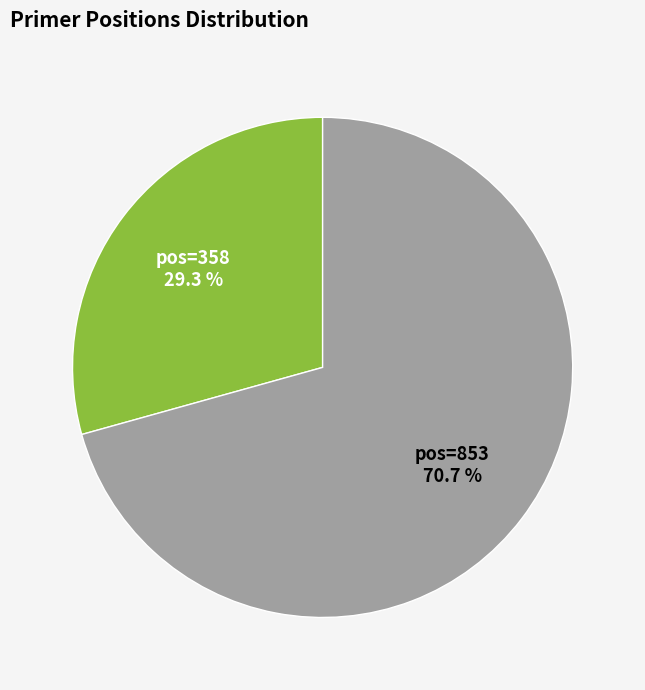

How much of the chart is everything except pos=853 70.7 %?

29.3%